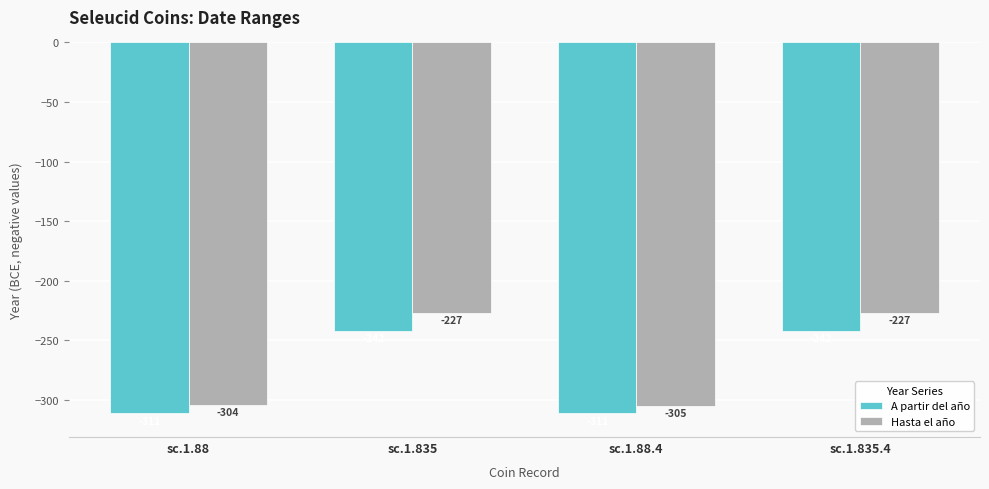

What is the label of the 4th bar from the right?

sc.1.88